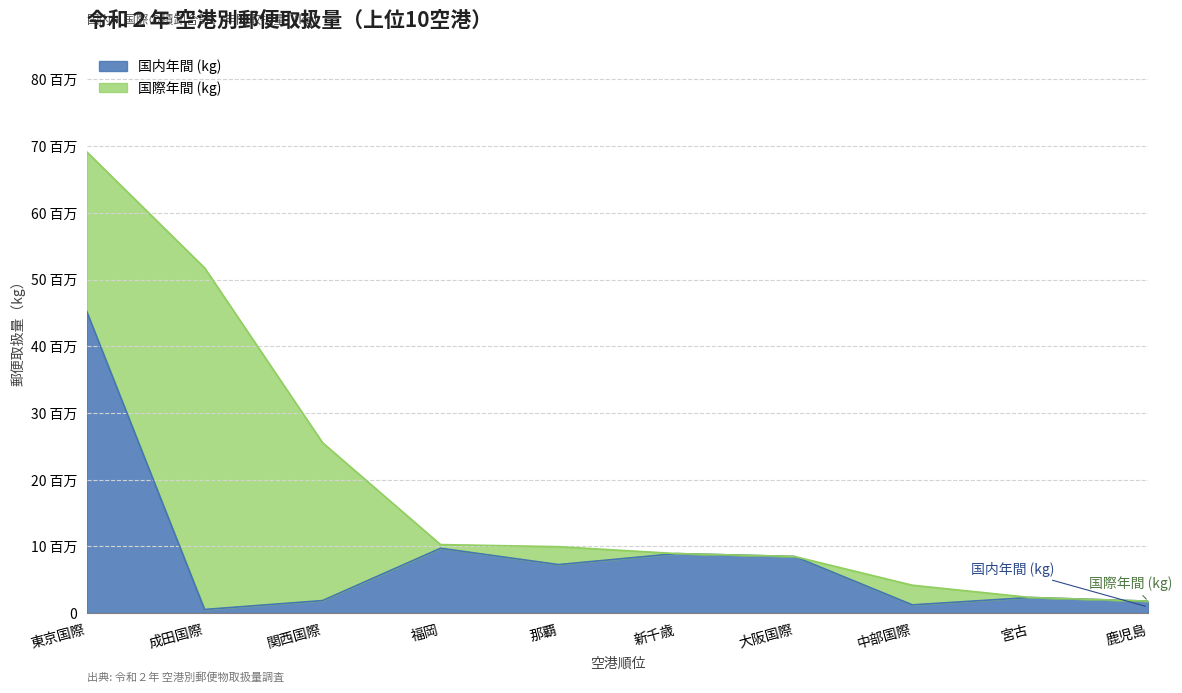

What are all the series names shown in the legend?

国内年間 (kg), 国際年間 (kg)